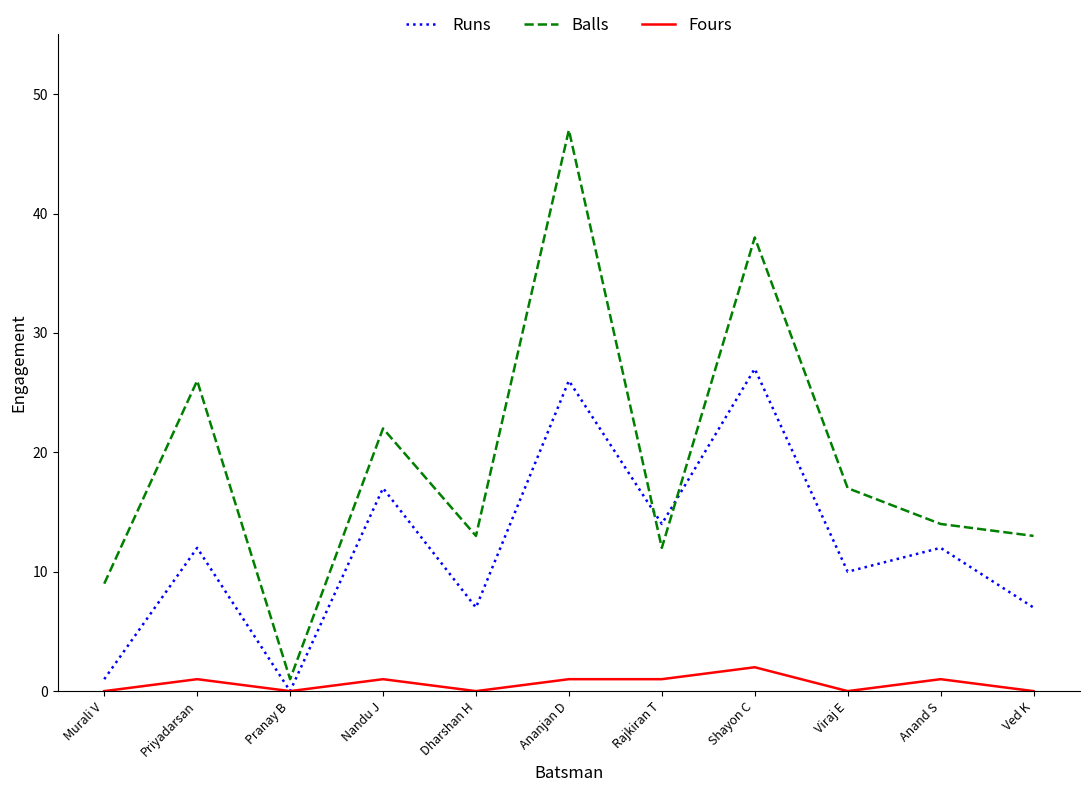

How many interior local valleys does the Balls series have?

3